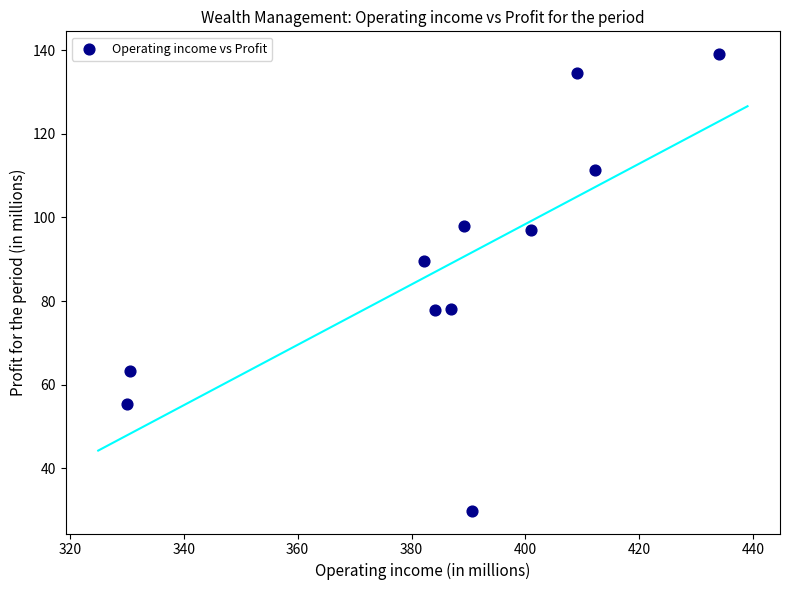

What is the average X value?

386.3